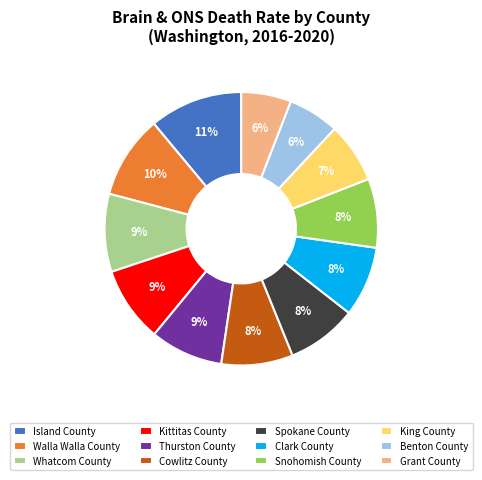

To the nearest percent, what is the difference between the largest and smallest slice percentages?

5%